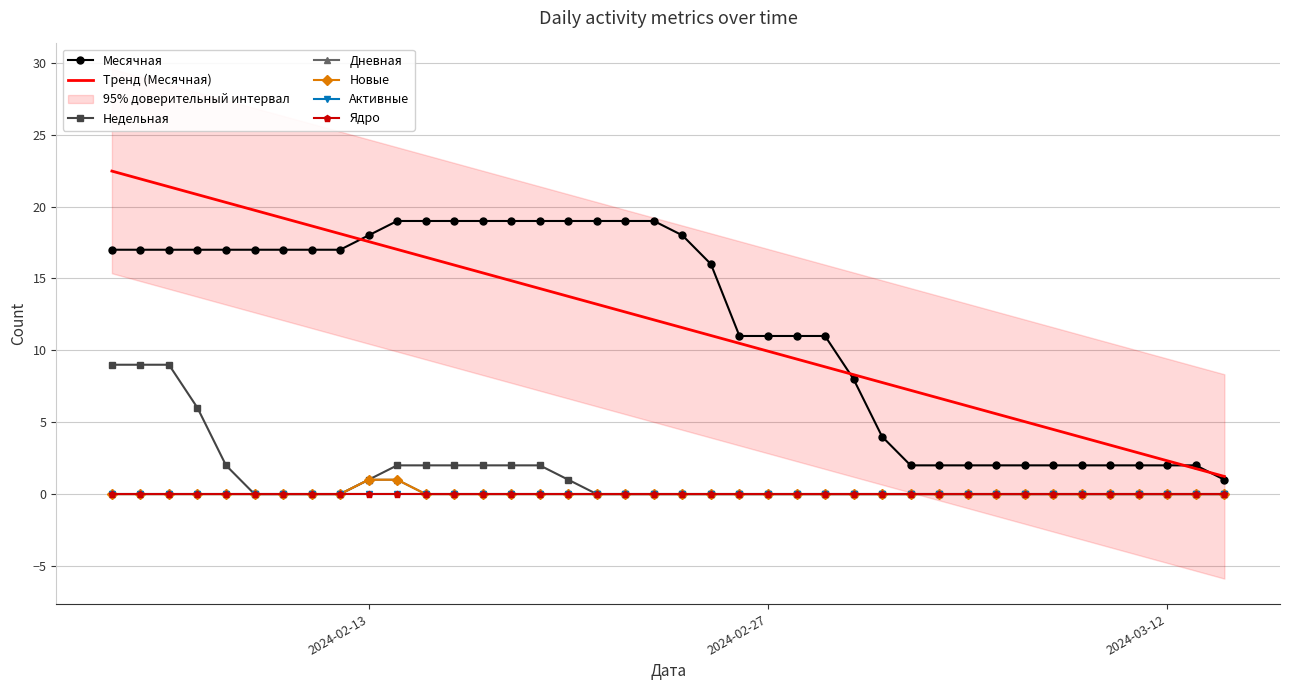

The Новые series shows 0 at 2024-02-25. True or false?

True